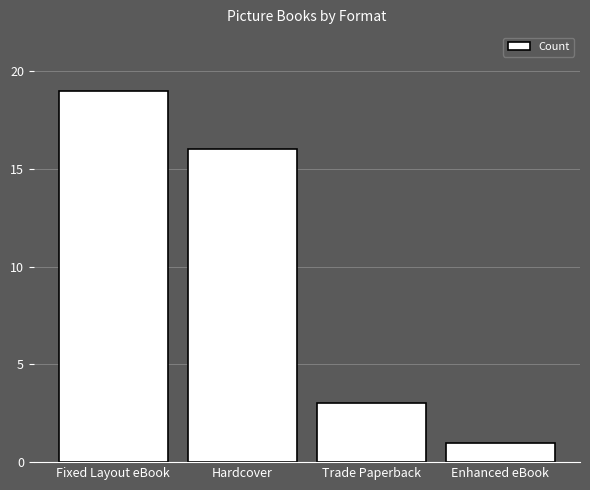

List the labels in order of value, smallest first.

Enhanced eBook, Trade Paperback, Hardcover, Fixed Layout eBook